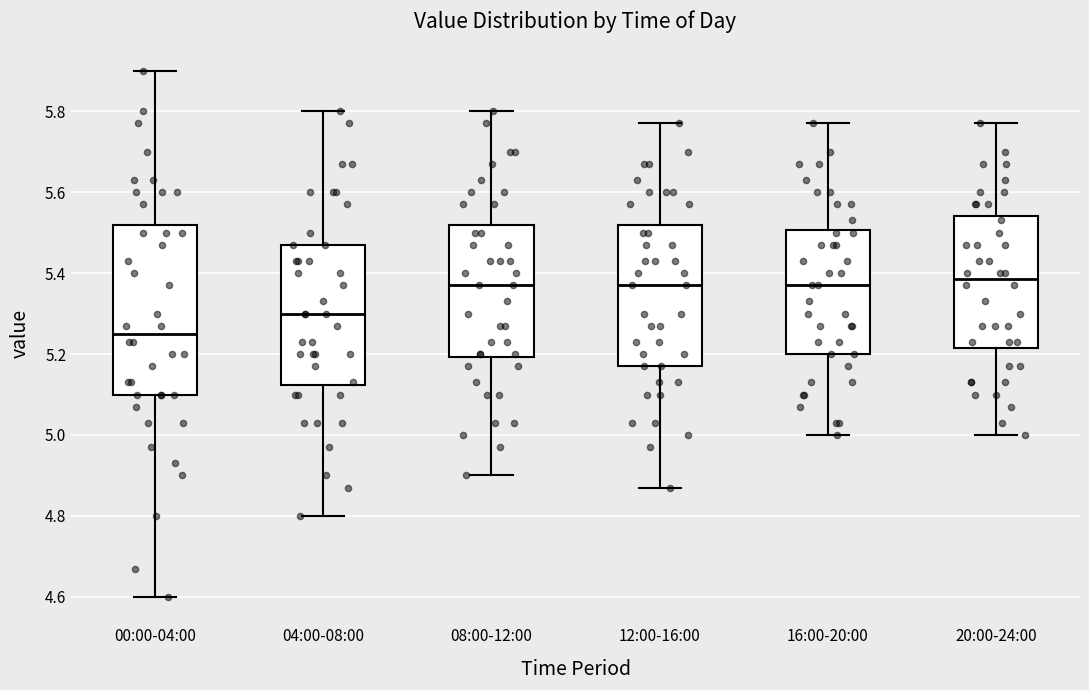

Which box has the lowest median line?

00:00-04:00